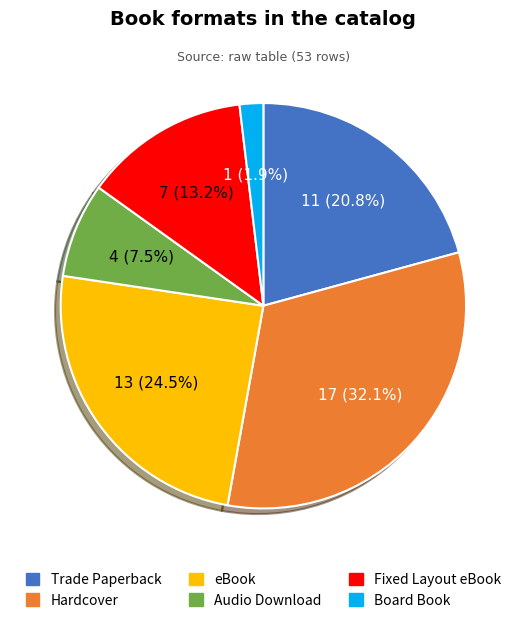

Is Board Book the majority of the pie?

No